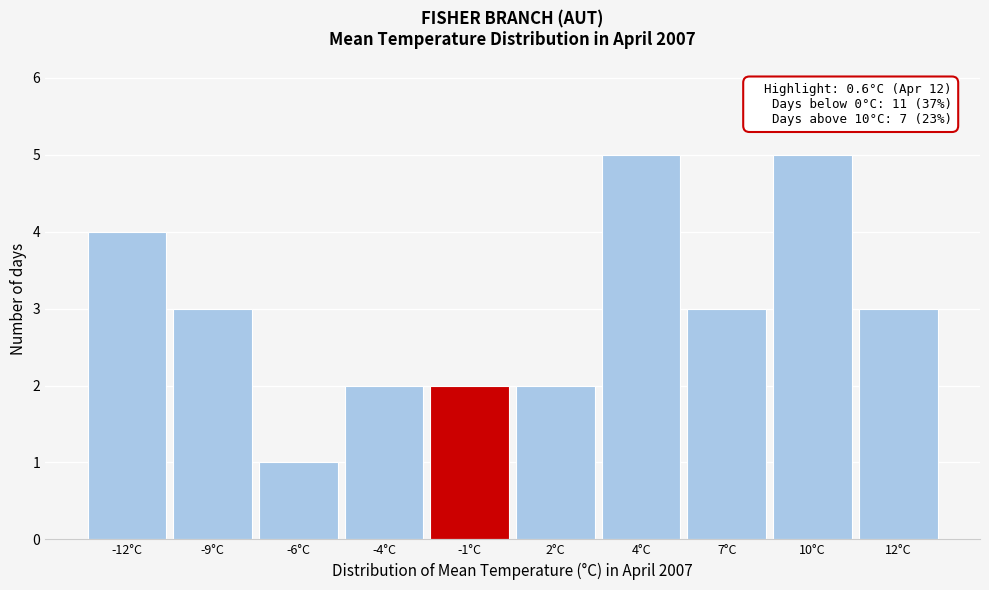

Reading left to right, what are all the values shown in this chart?

-12°C=4	-9°C=3	-6°C=1	-4°C=2	-1°C=2	2°C=2	4°C=5	7°C=3	10°C=5	12°C=3